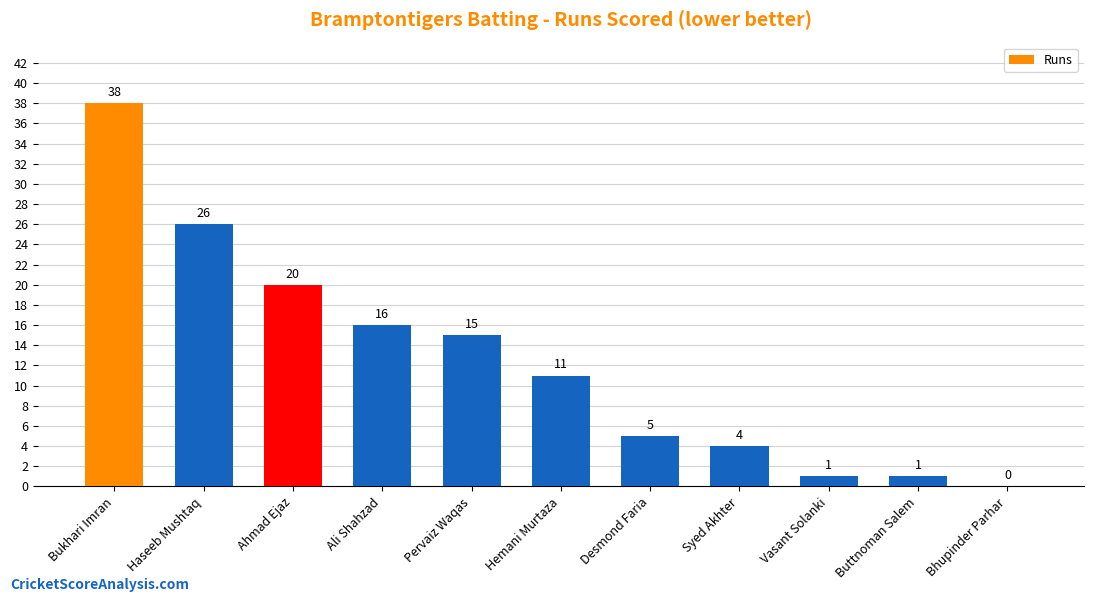

Approximately how many times larger is the value at Haseeb Mushtaq compared to Bukhari Imran?

0.7